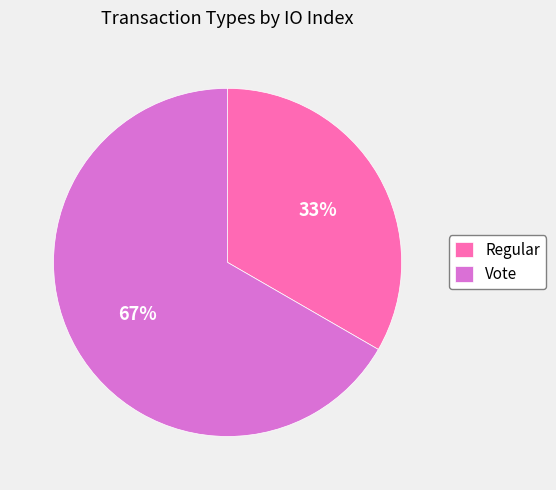

Is it true that Vote is 75% of the pie?

False